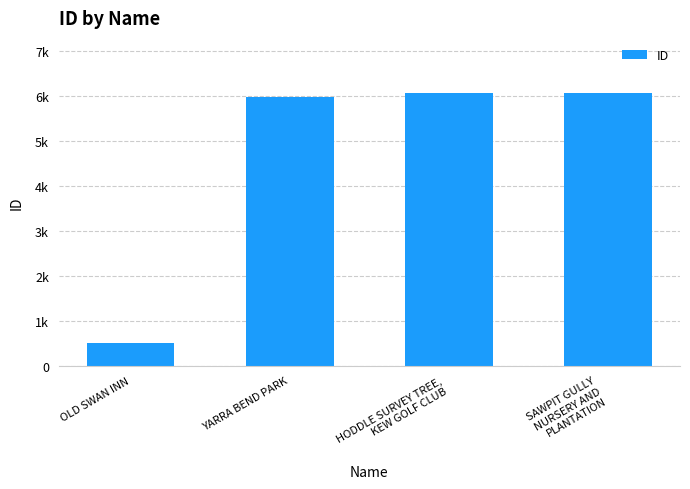

What is the value of the 2nd bar from the left?

5968